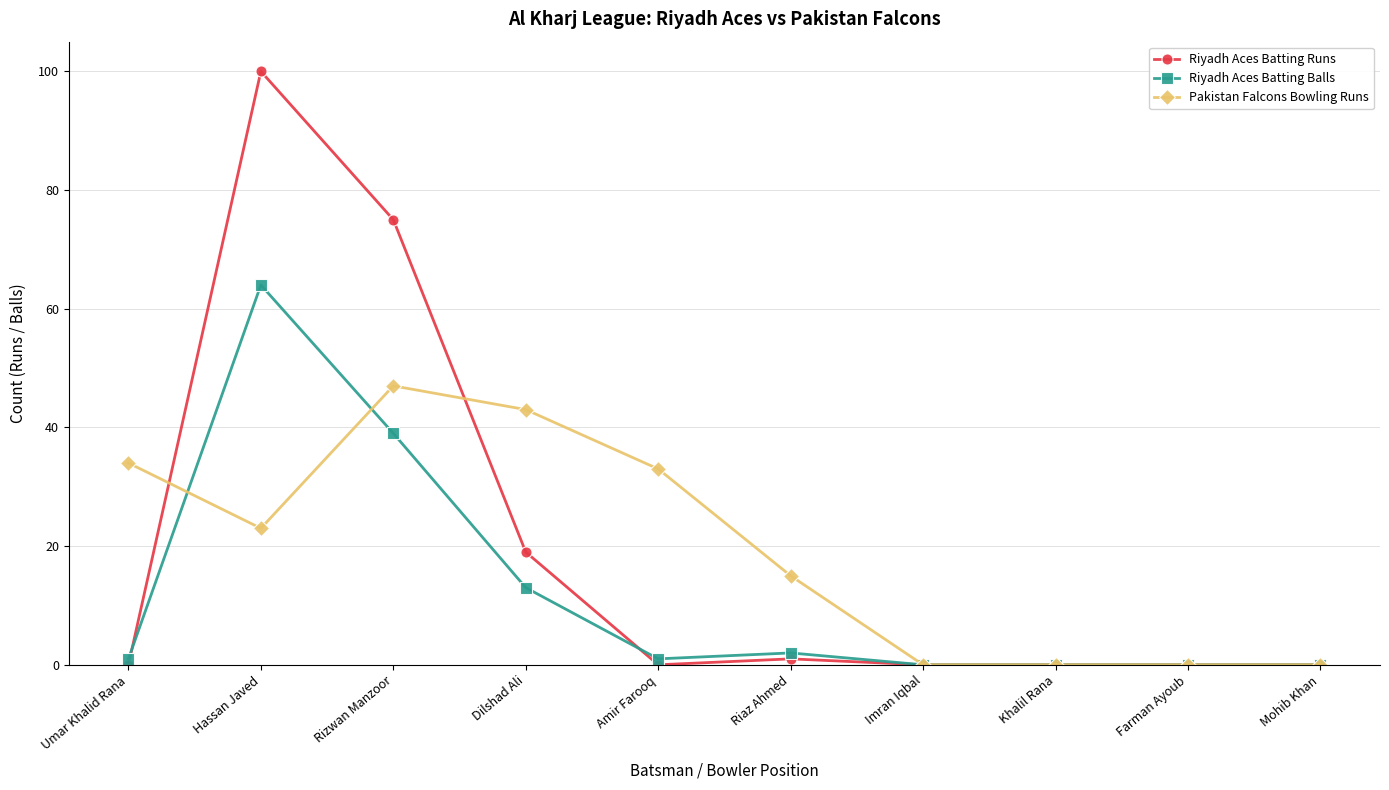

Where is Pakistan Falcons Bowling Runs nearest to the value 23?

Hassan Javed